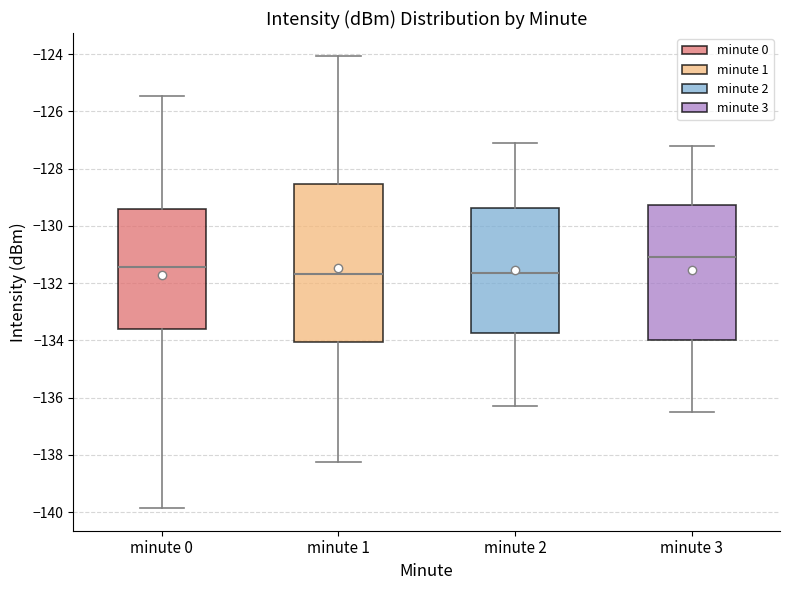

Which box is the tallest, from its lower edge to its upper edge?

minute 1